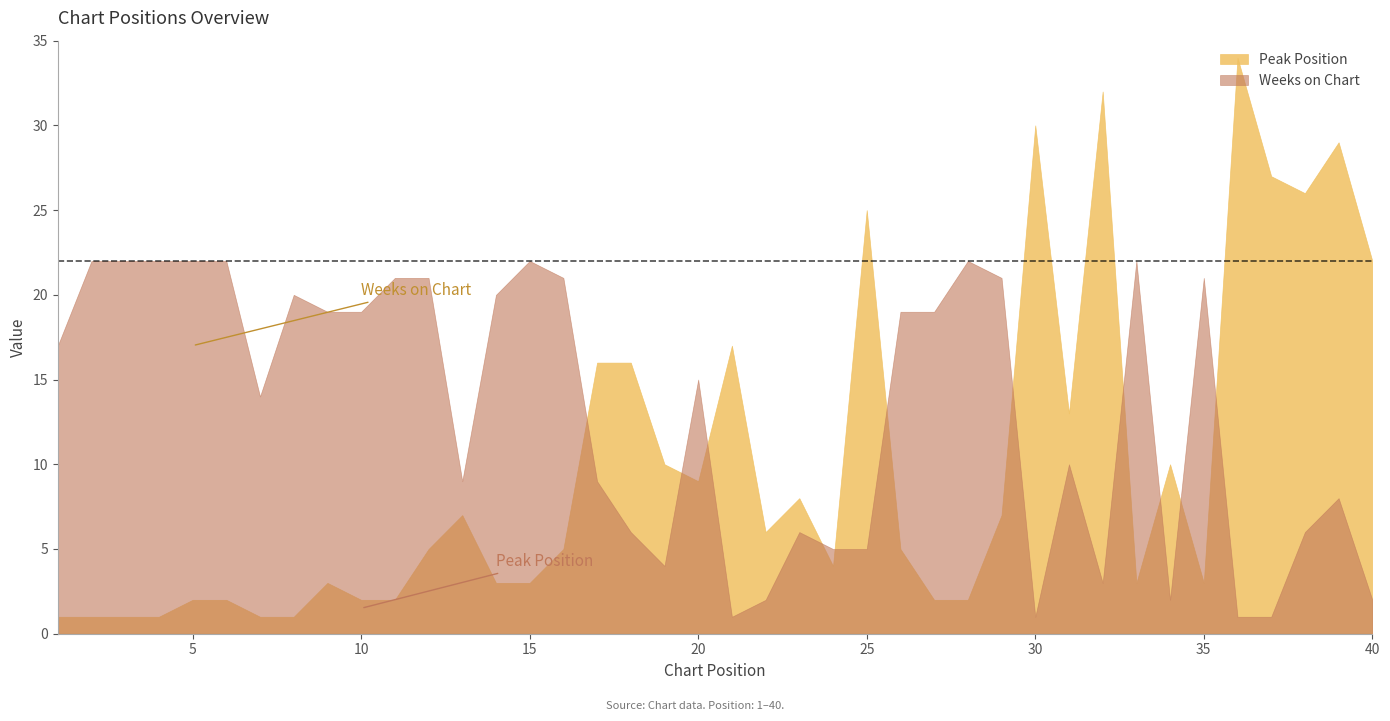

What is the sum of the Weeks on Chart values at 7 and 23?

20